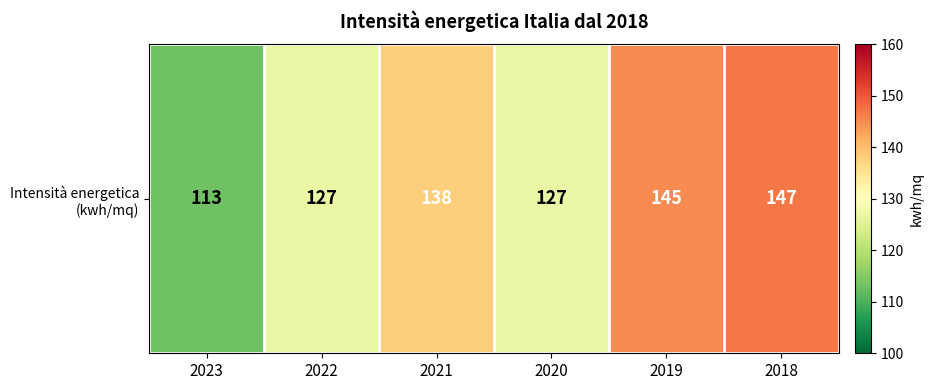

List the labels in order of value, smallest first.

2023, 2022, 2020, 2021, 2019, 2018